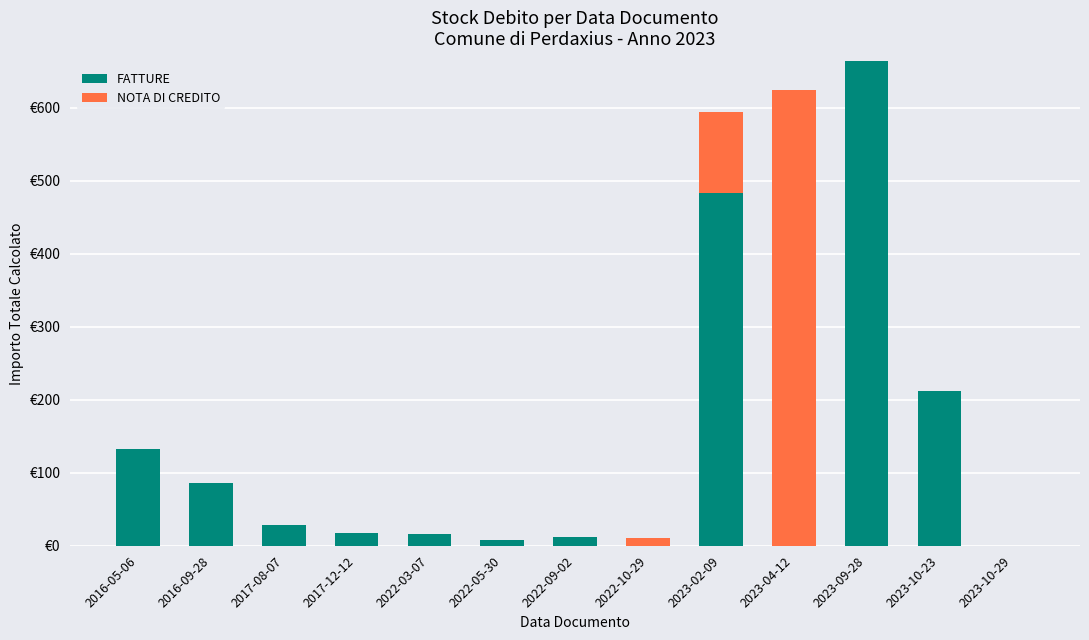

What are all the series names shown in the legend?

FATTURE, NOTA DI CREDITO